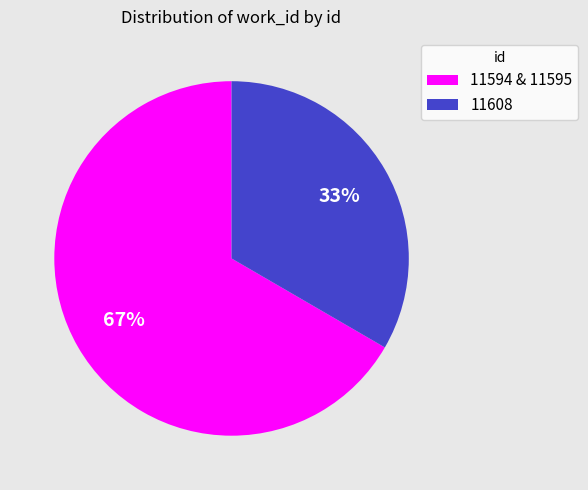

How many segments does this pie chart have?

2